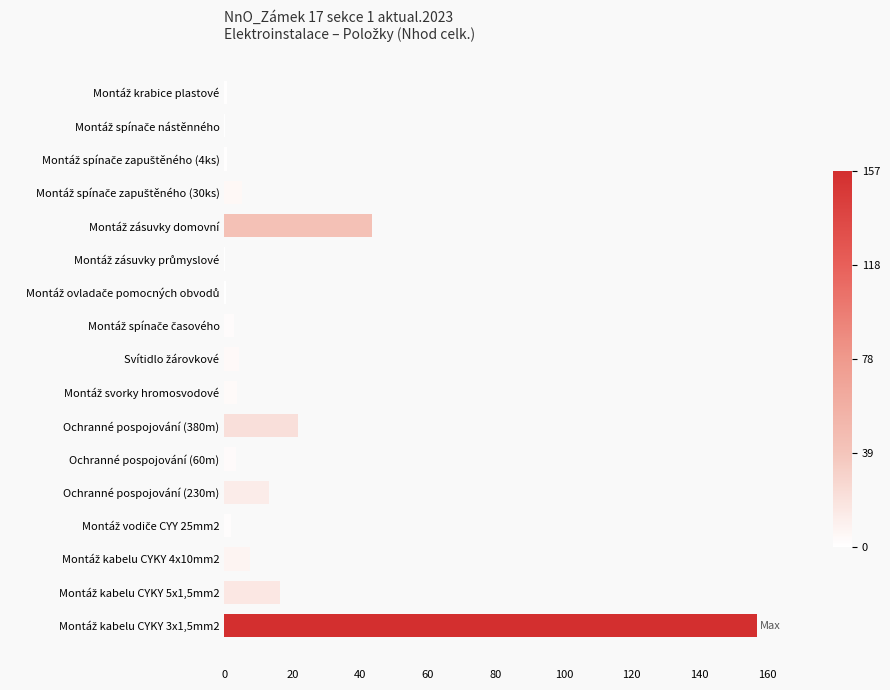

True or false: the data shows 29.0 at Ochranné pospojování (380m).

False